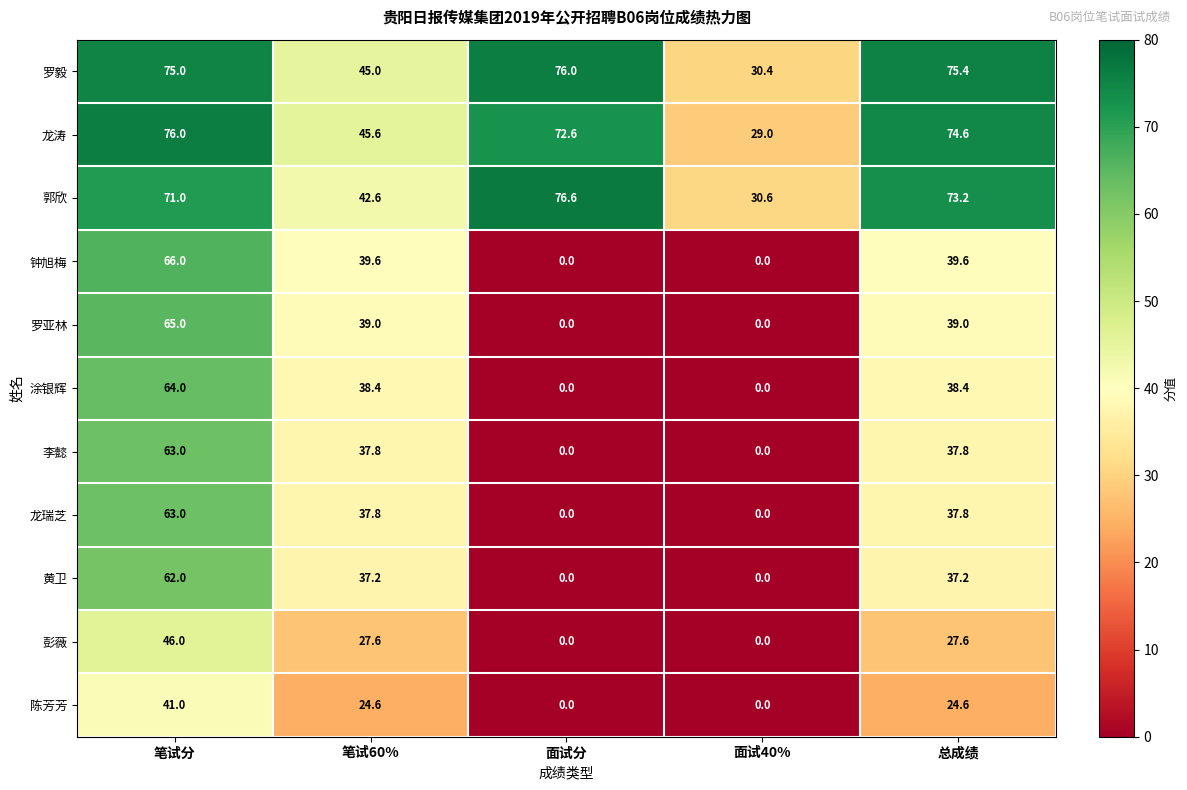

Which series has the largest total across all categories?

罗毅